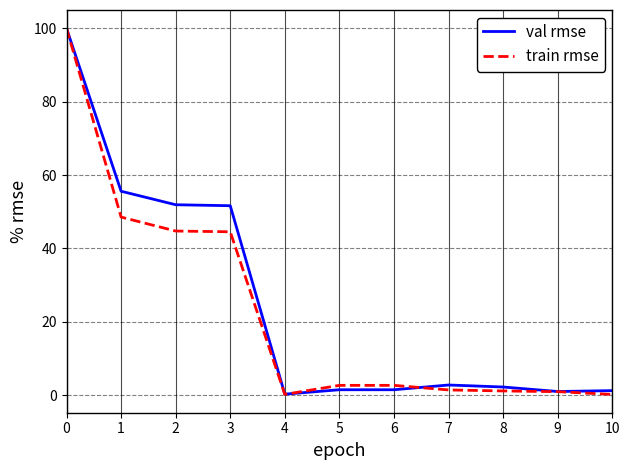

Is it true that train rmse equals 2.7 at 5?

True